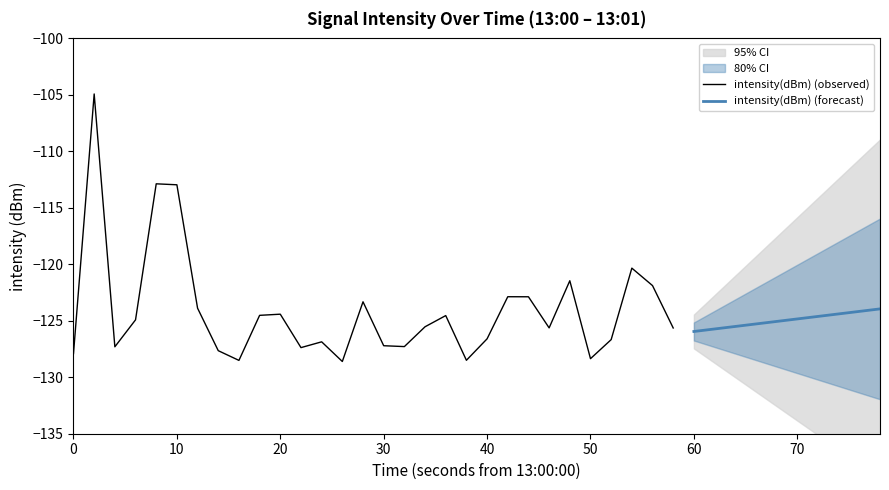

What is the greatest value displayed?

-104.9